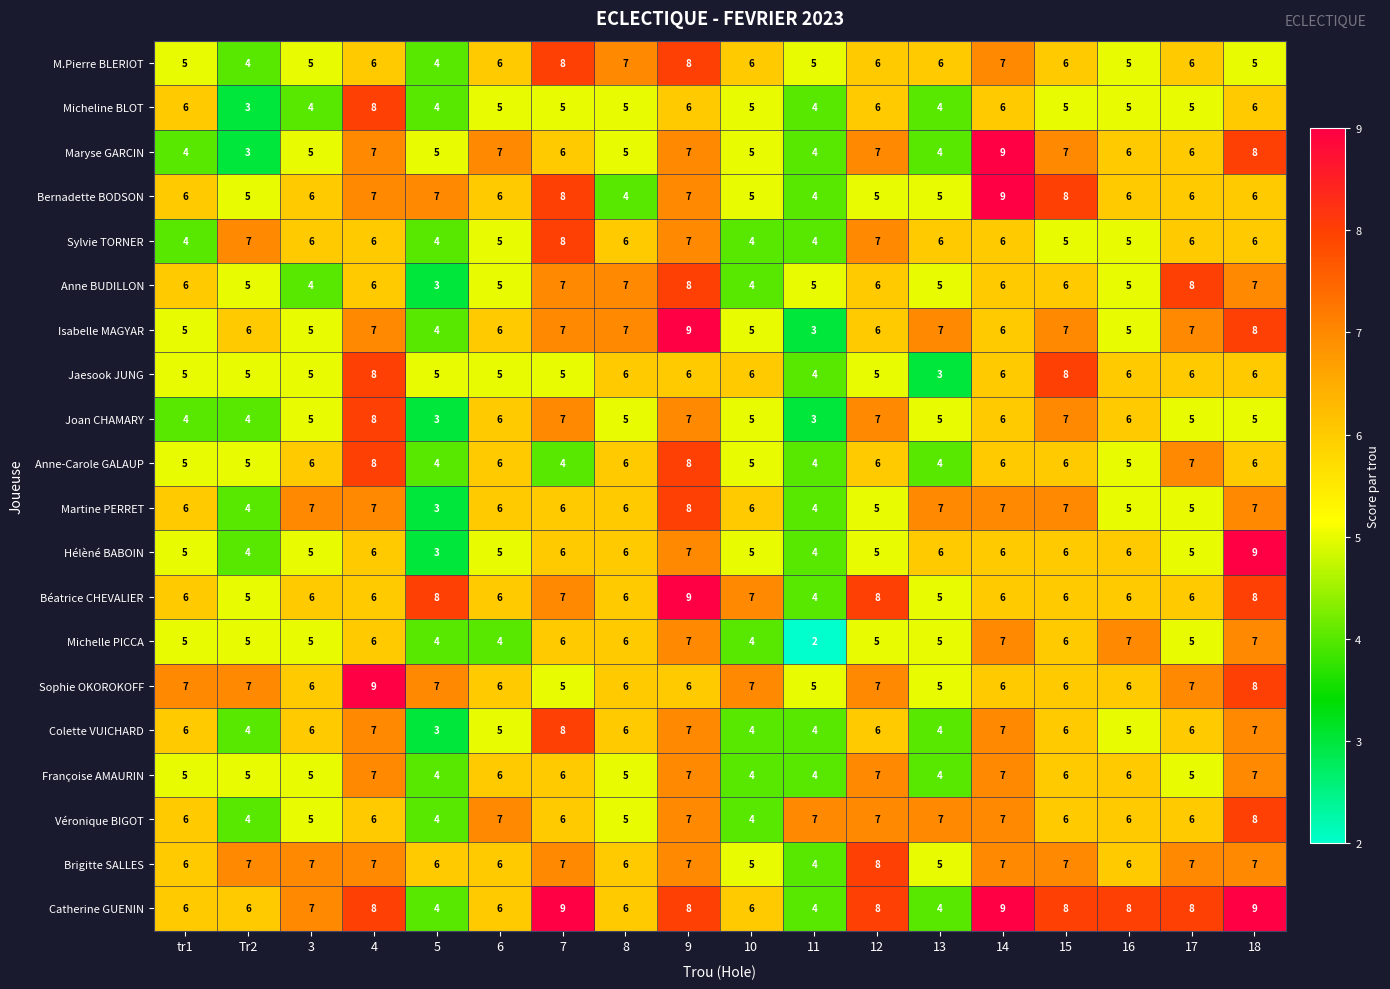

The Joan CHAMARY series shows 5 at 17. True or false?

True